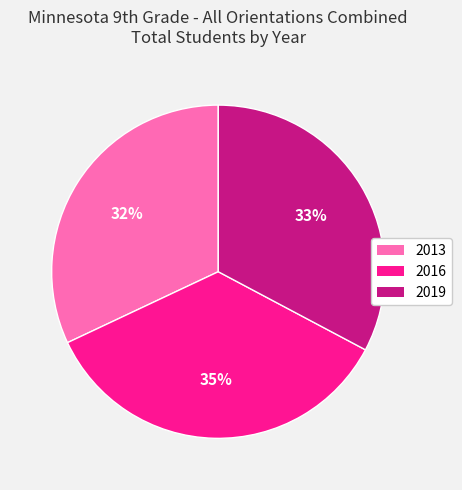

How many slices are in this pie chart?

3